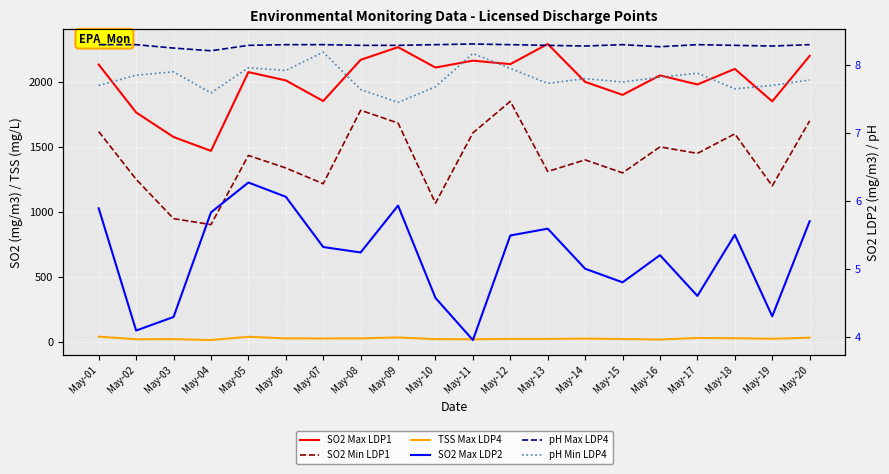

The value of SO2 Max LDP1 at May-02 is 2631.1. True or false?

False